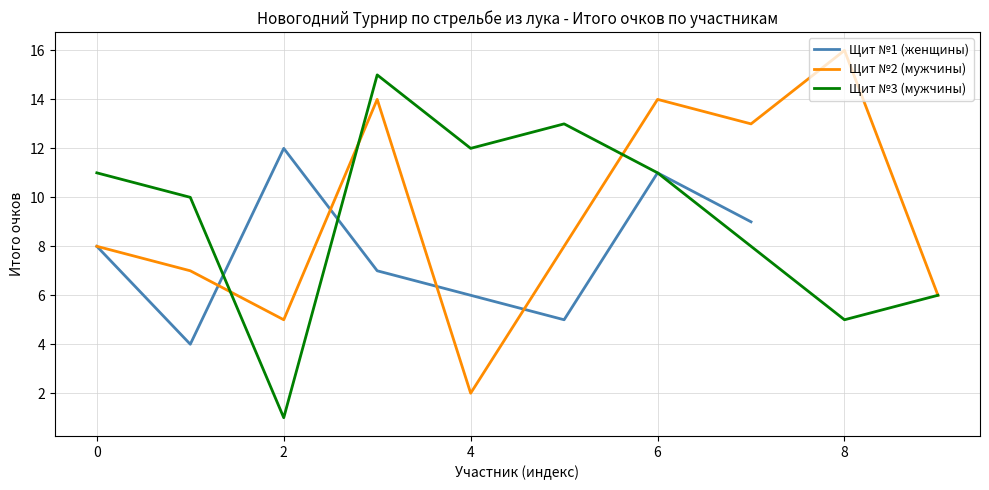

The value of Щит №2 (мужчины) at 8 is 8. True or false?

False